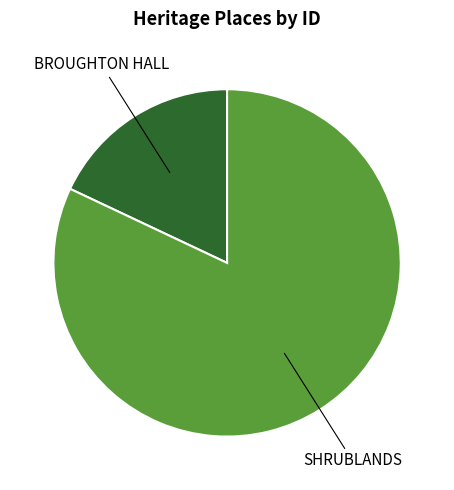

Is there any slice that represents more than half of the pie?

Yes